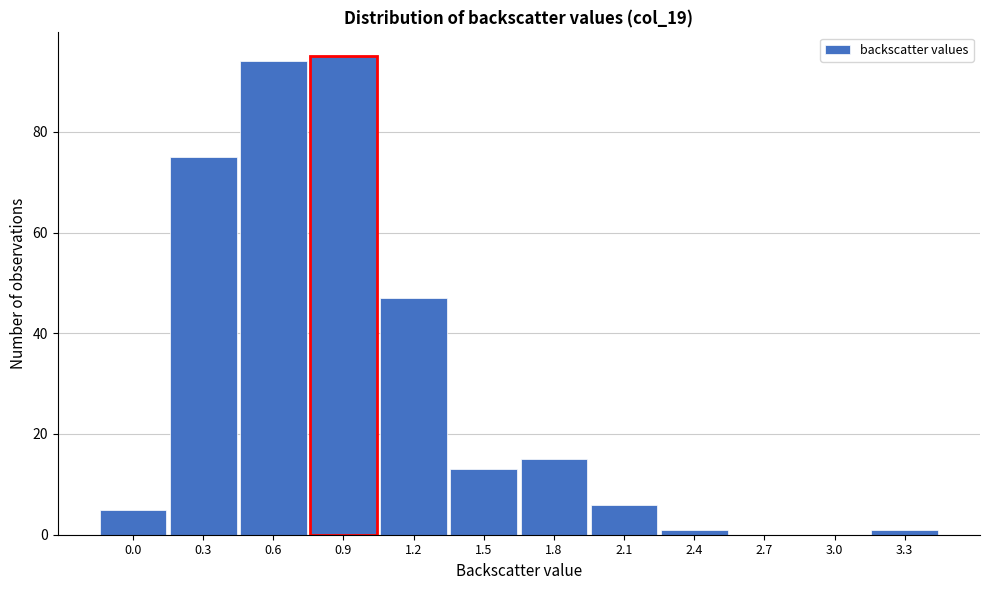

Reading right to left, extract all data points from this chart.

3.3=1	3.0=0	2.7=0	2.4=1	2.1=6	1.8=15	1.5=13	1.2=47	0.9=95	0.6=94	0.3=75	0.0=5